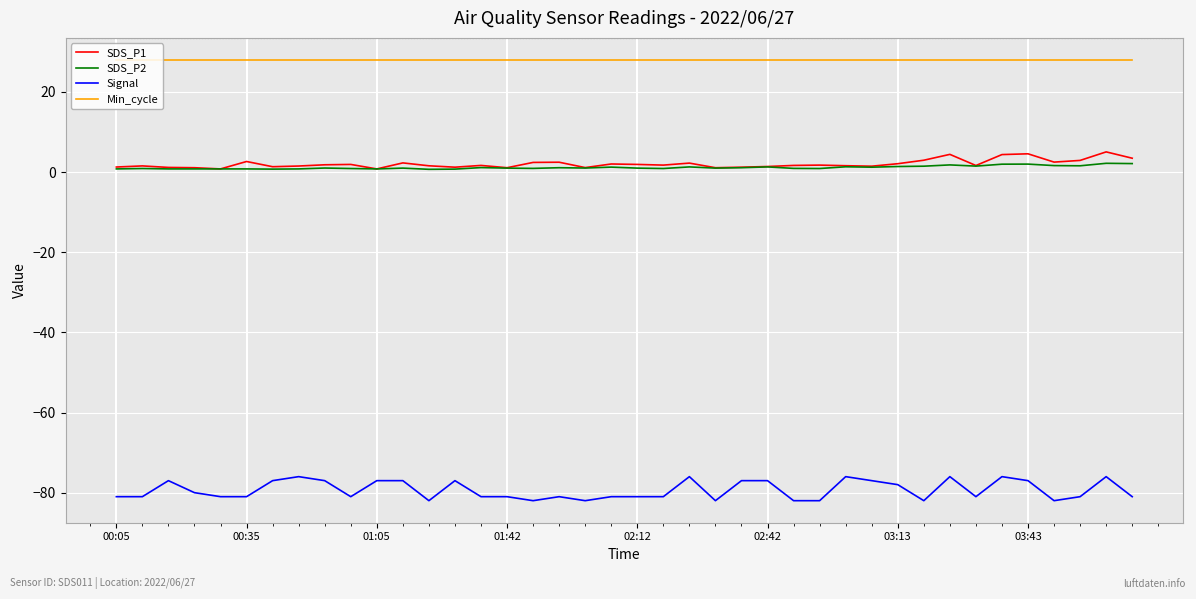

True or false: SDS_P2 has more than 0 points higher than both neighbors.

True